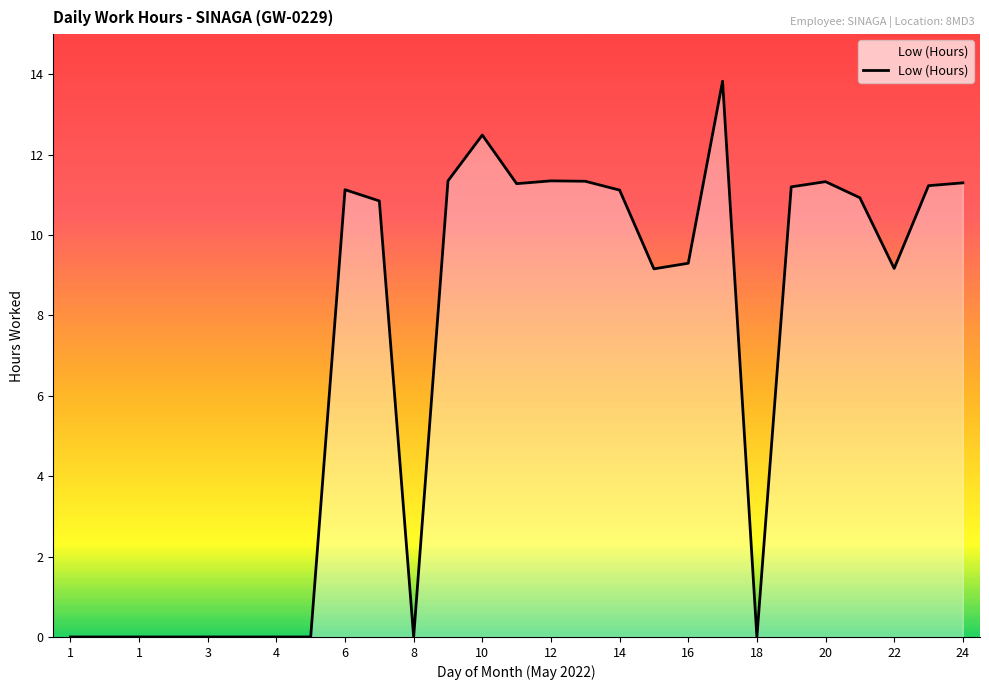

What is the greatest value displayed?

13.8